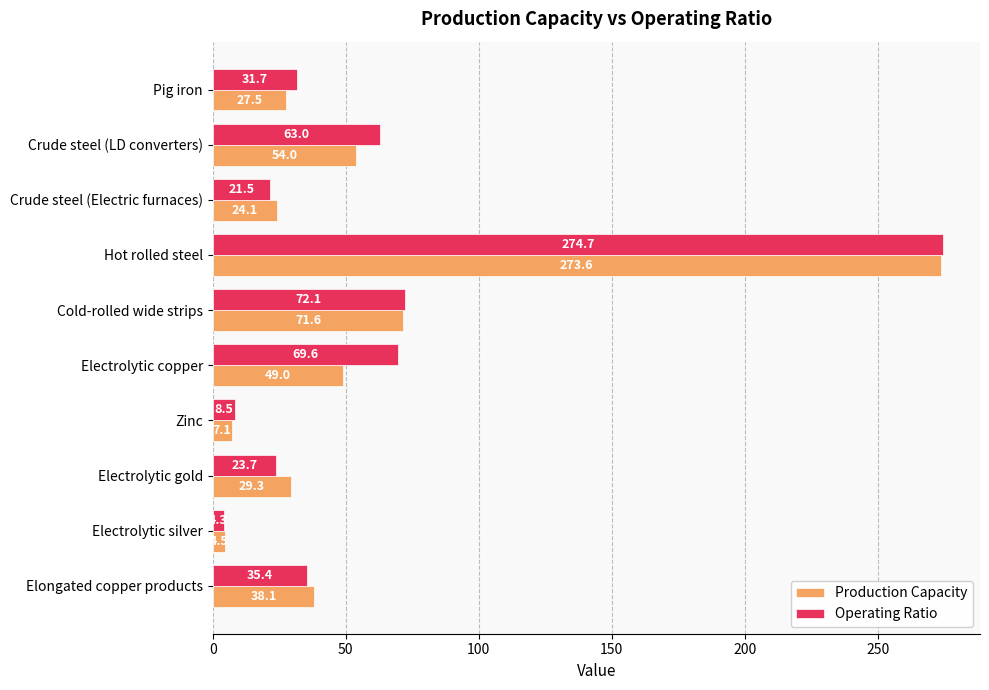

What is the difference between the maximum and minimum values in the Production Capacity series?

269.1